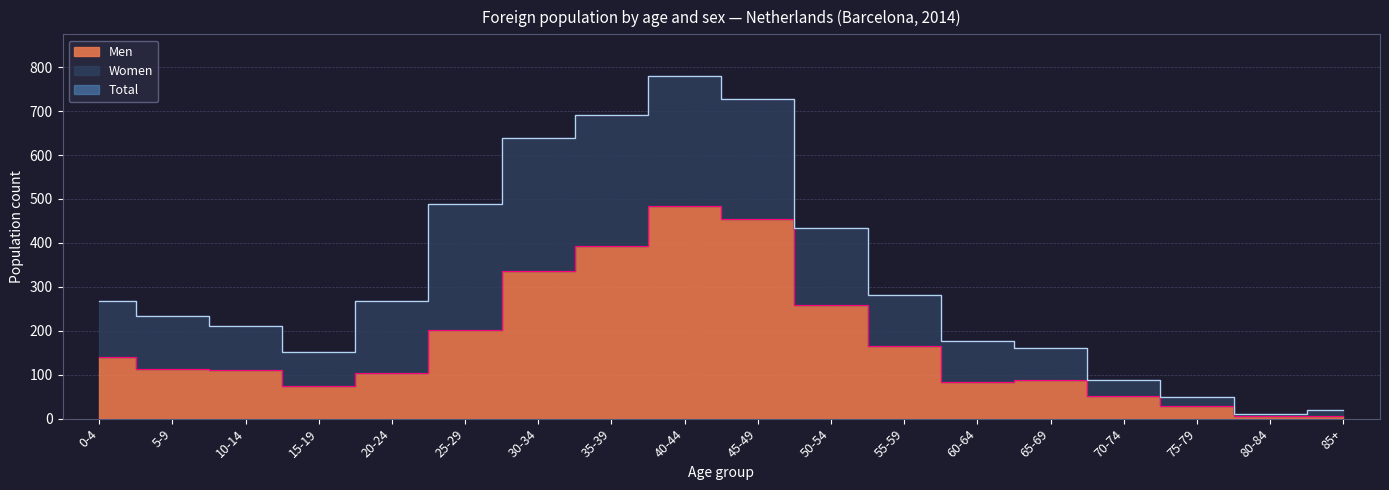

What is the label of the 17th point from the left?

80-84